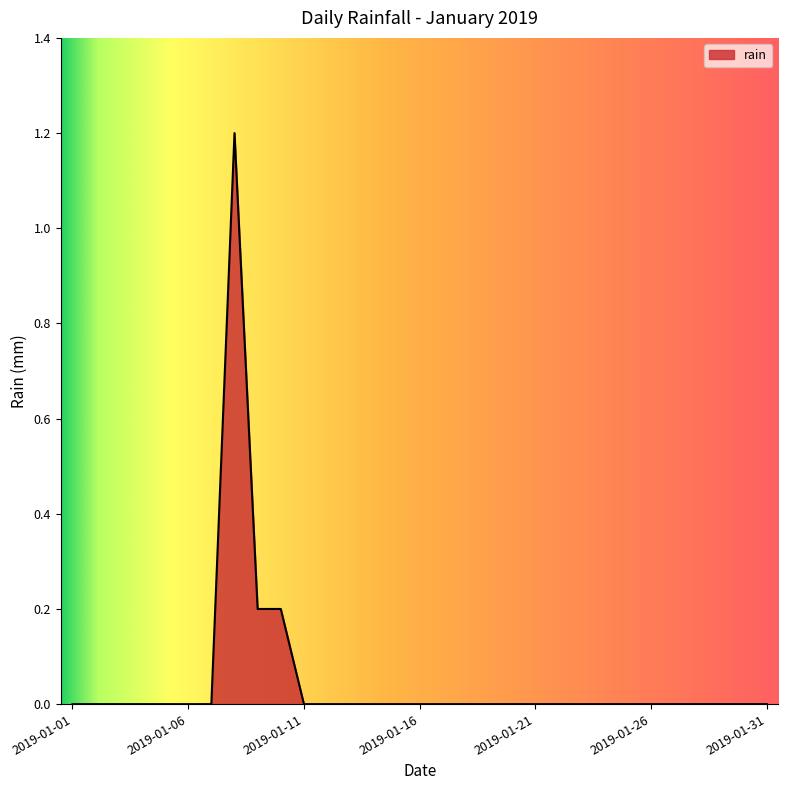

What is the maximum value shown in the chart?

1.2